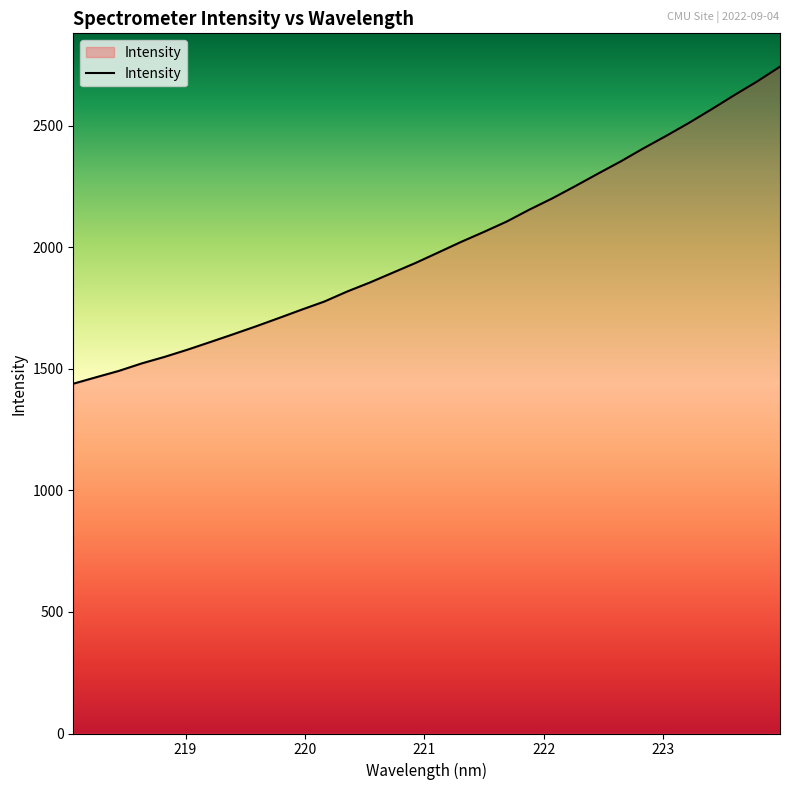

What is the sum of all values?

64148.3